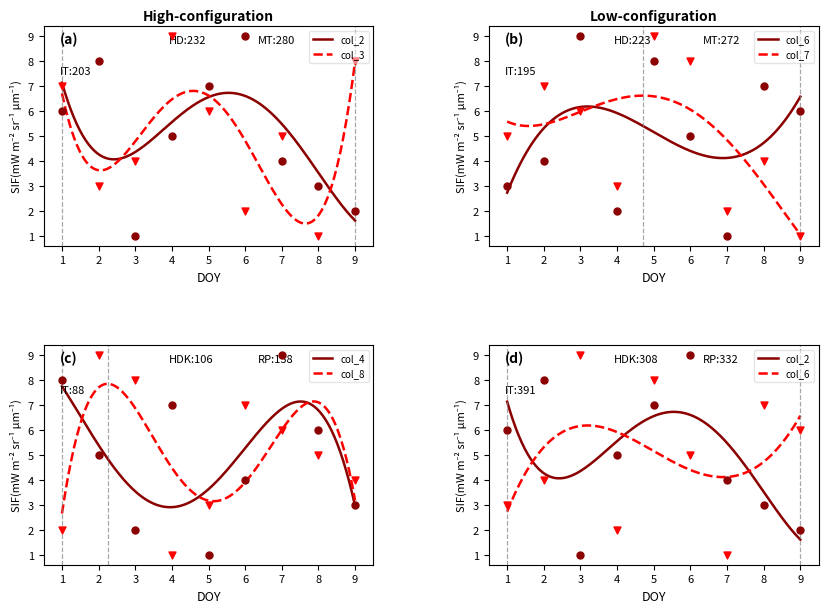

What are all the series names shown in the legend?

col_2, col_3, col_6, col_7, col_4, col_8